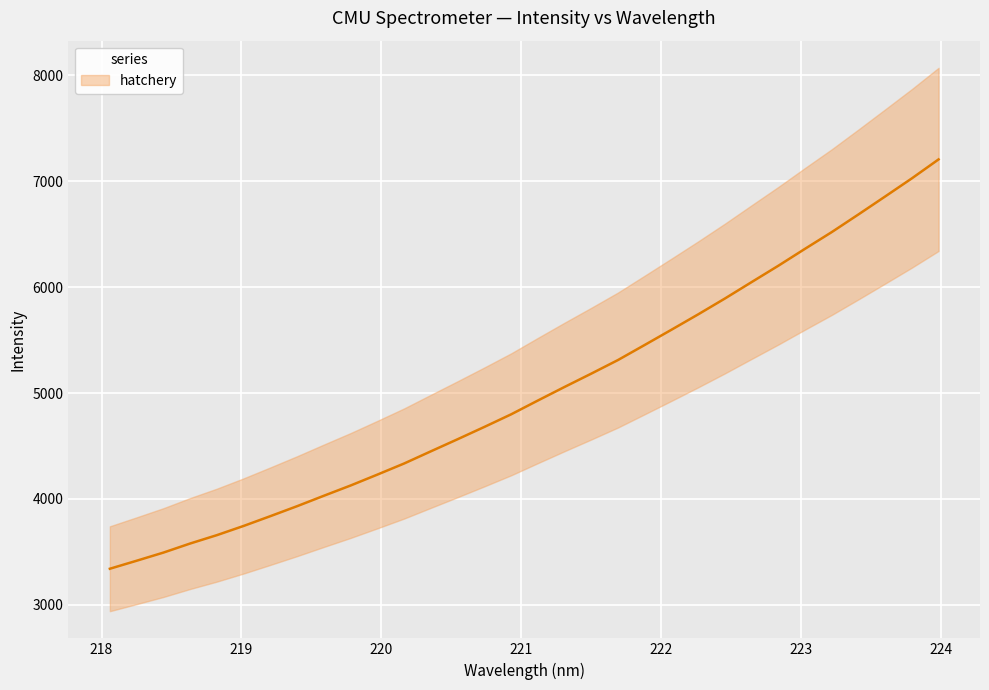

What is the smallest value displayed?

3340.8